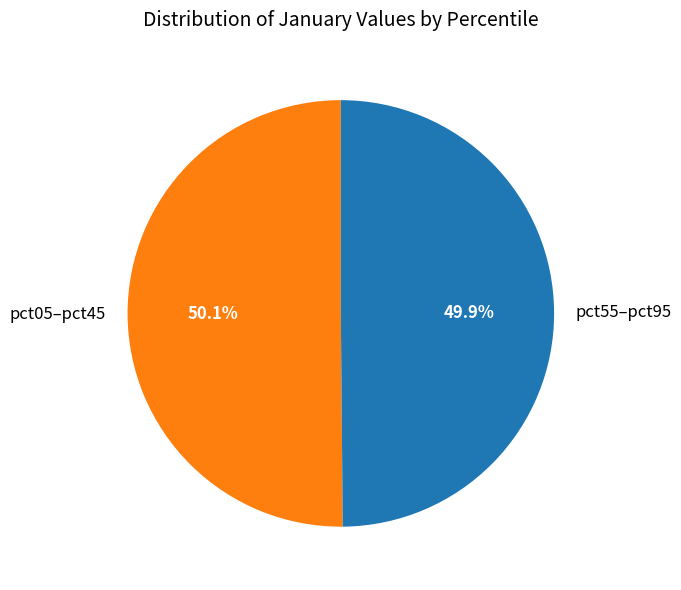

What percentage do pct55–pct95 and pct05–pct45 together represent?

100.0%